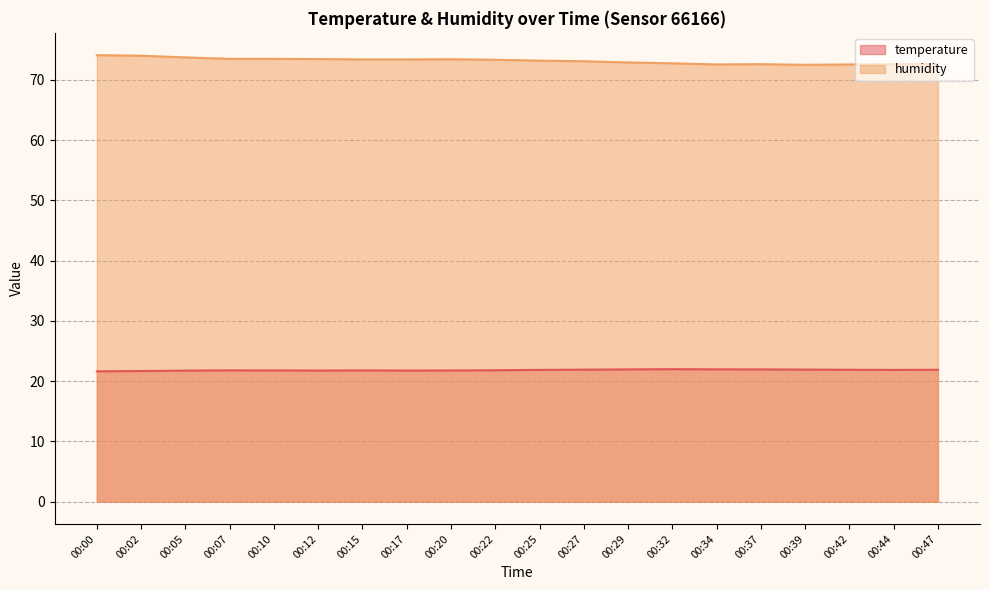

How many lines are shown in the chart?

2